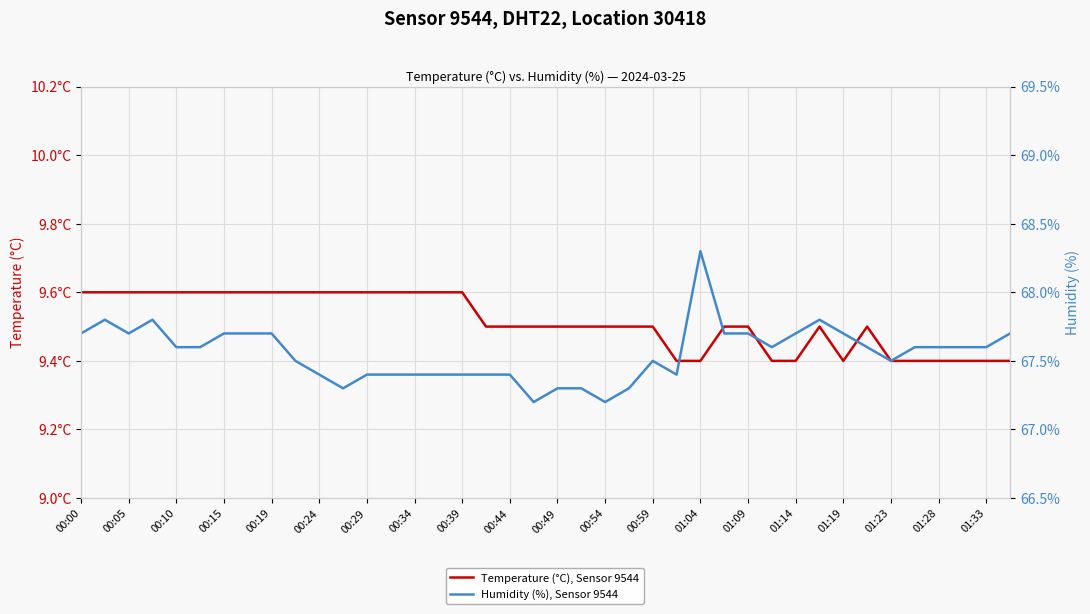

True or false: Temperature (°C), Sensor 9544 and Humidity (%), Sensor 9544 intersect in this chart.

False